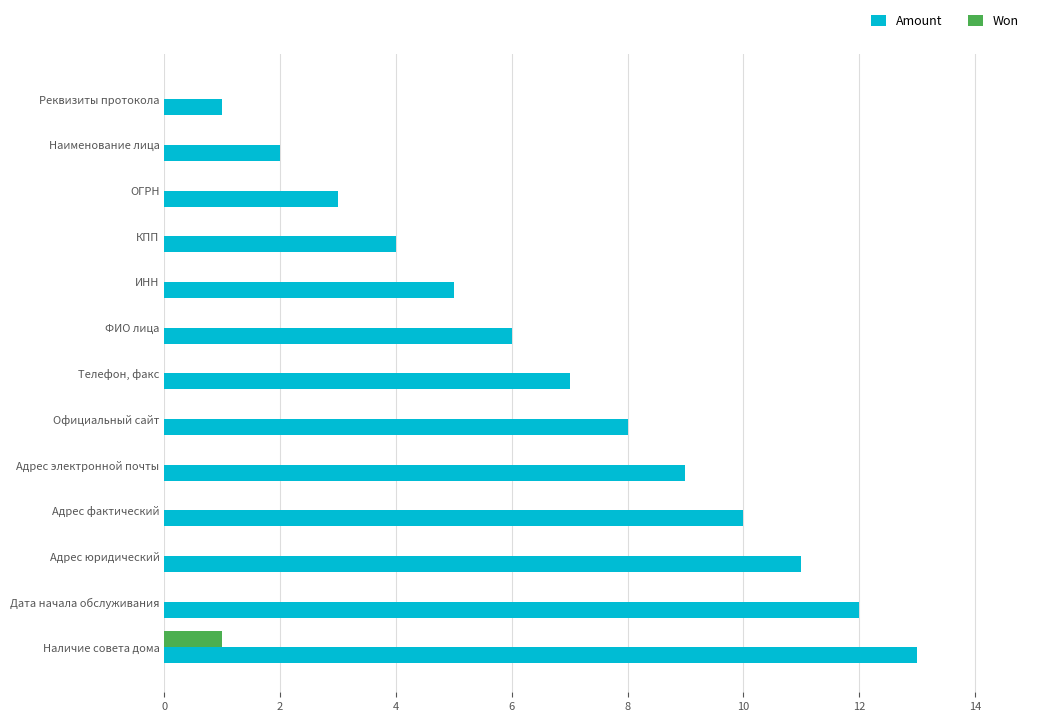

Which category has the highest value in the Won series?

Наличие совета дома